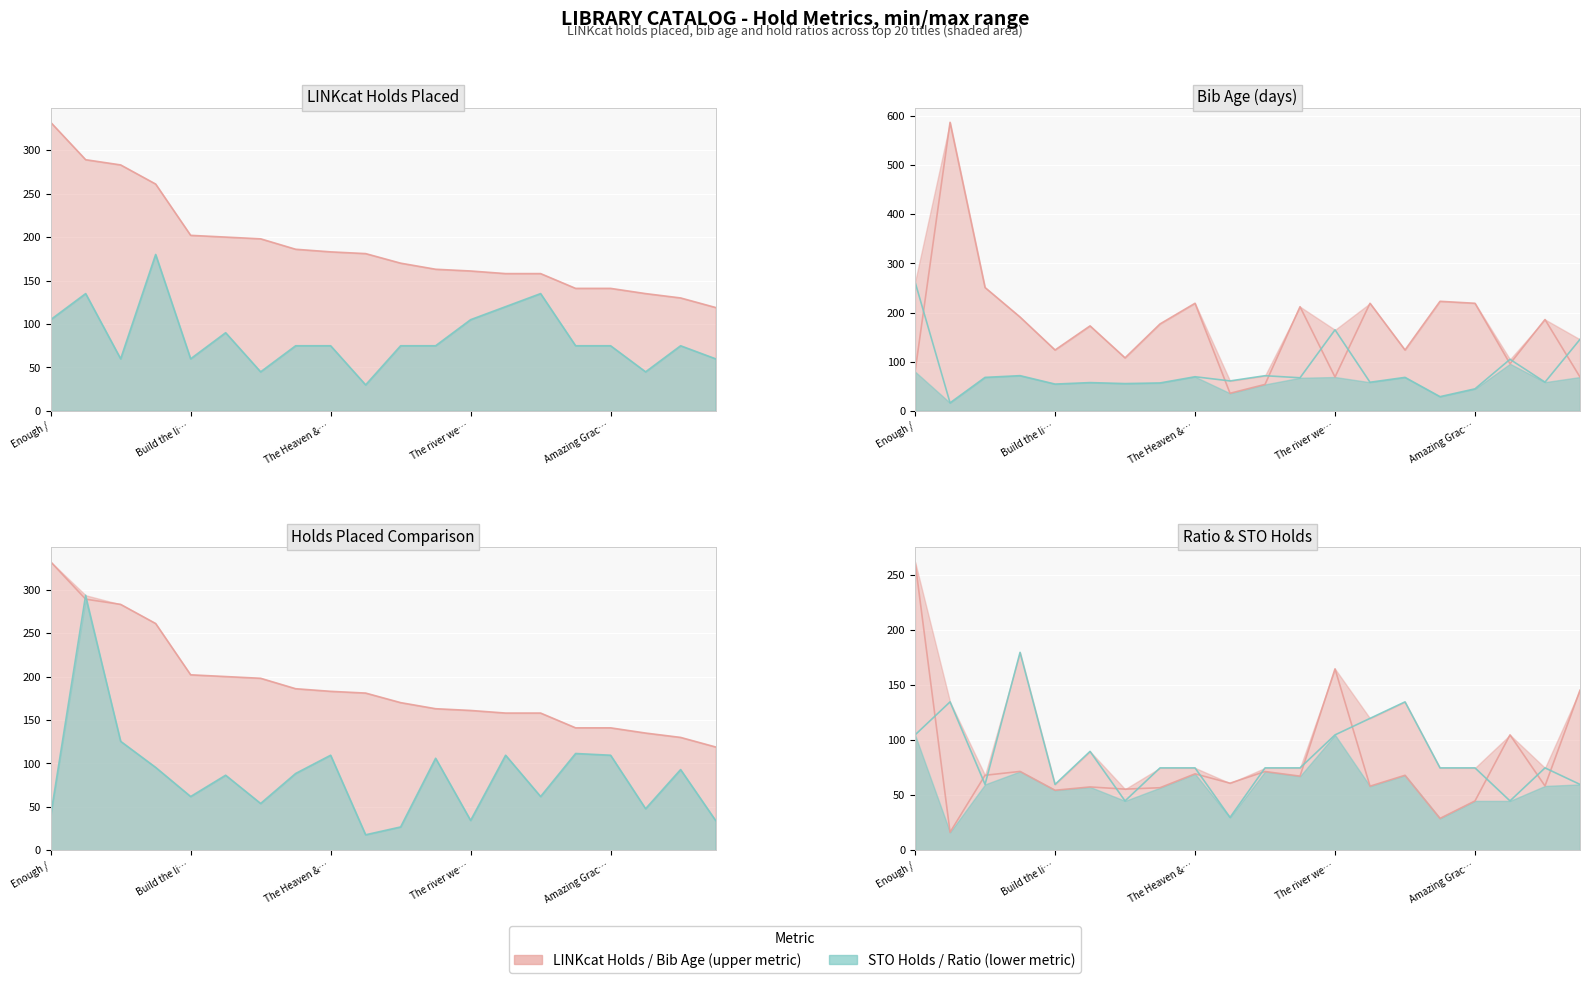

How many interior local valleys does the Bib age (days) series have?

6